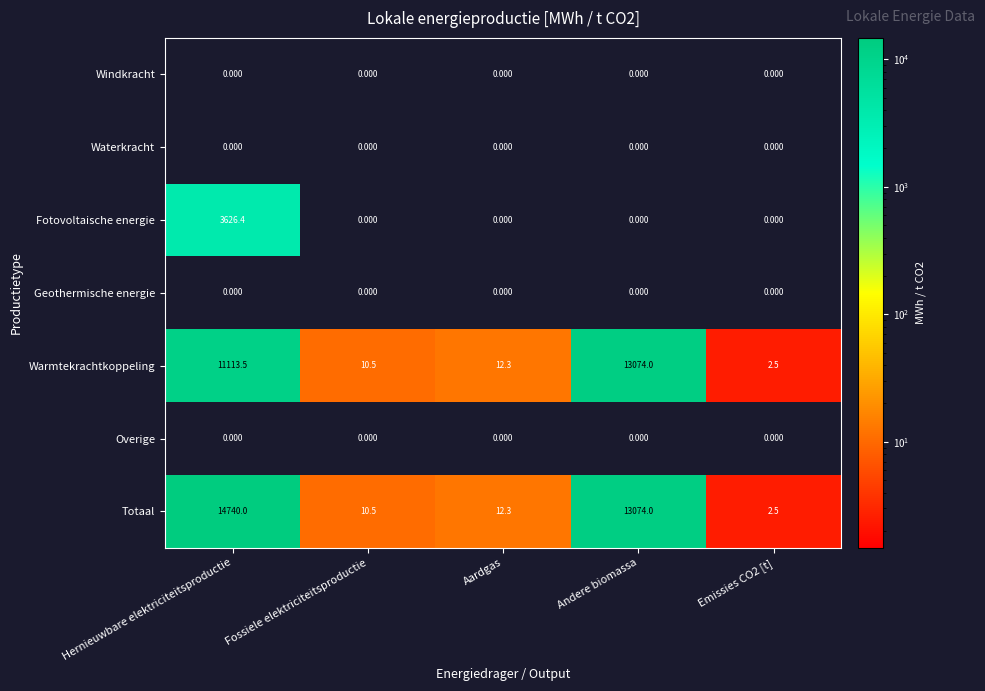

Which series has the largest total across all categories?

Totaal